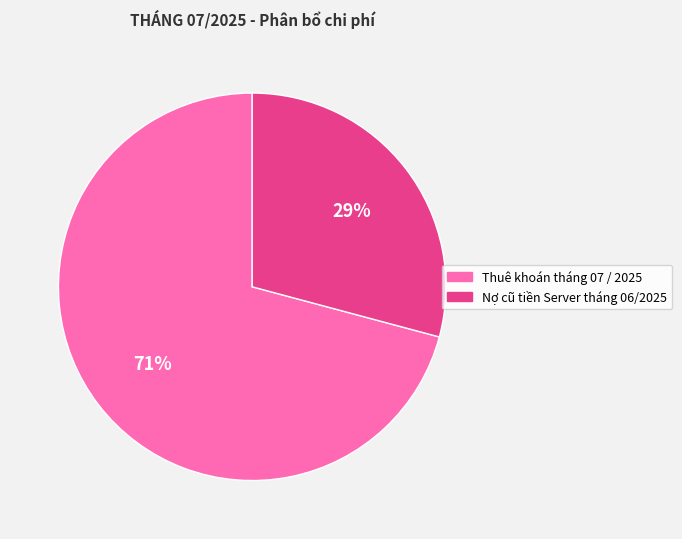

True or false: Thuê khoán tháng 07 / 2025 accounts for 71% of the total.

True